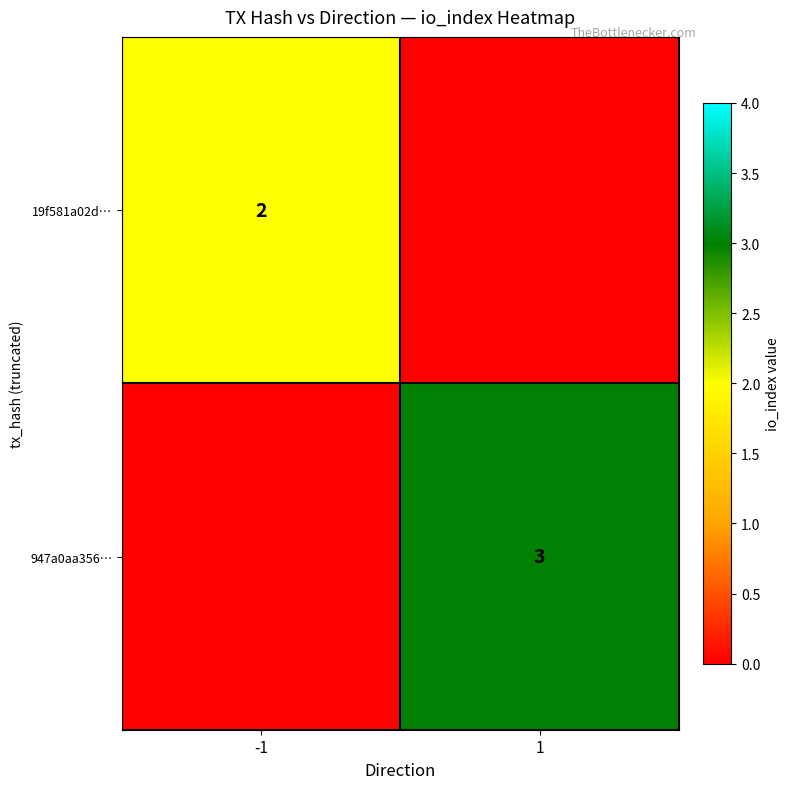

Is it true that 947a0aa356… equals 1 at 1?

False